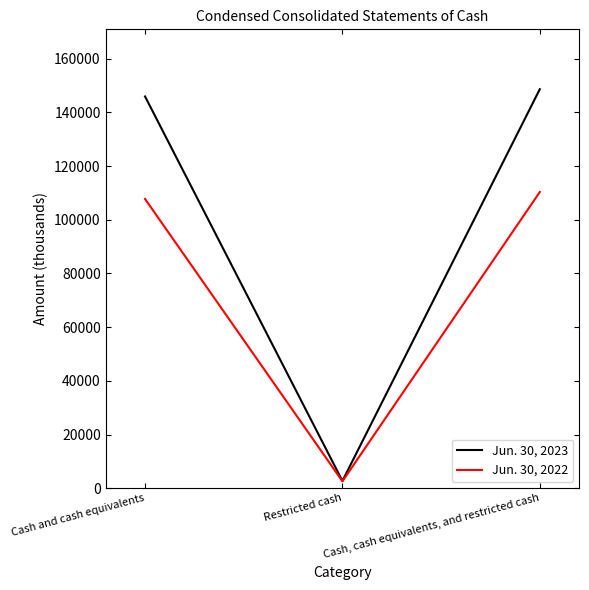

Which series has the largest range (max minus min)?

Jun. 30, 2023